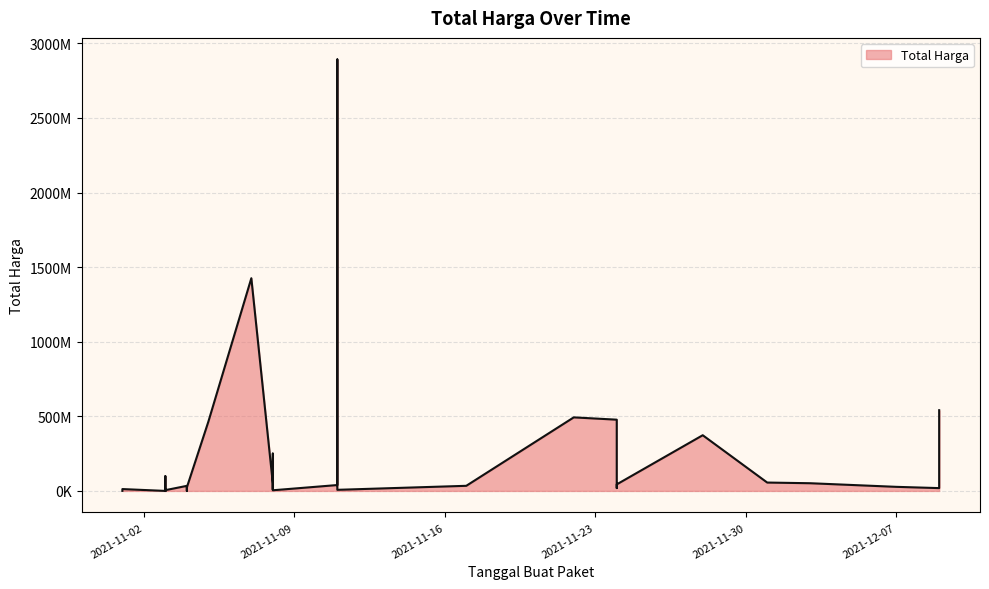

What is the difference between the maximum and second lowest values?

2891940000